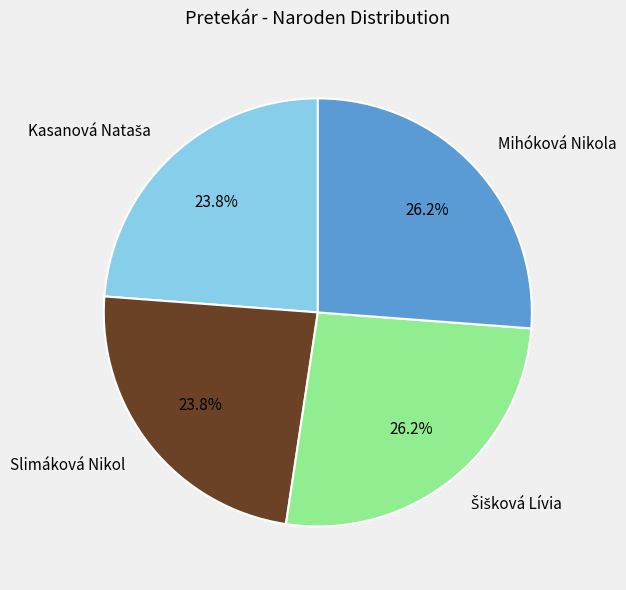

Combined, what portion of the pie is Slimáková Nikol and Mihóková Nikola?

50.0%